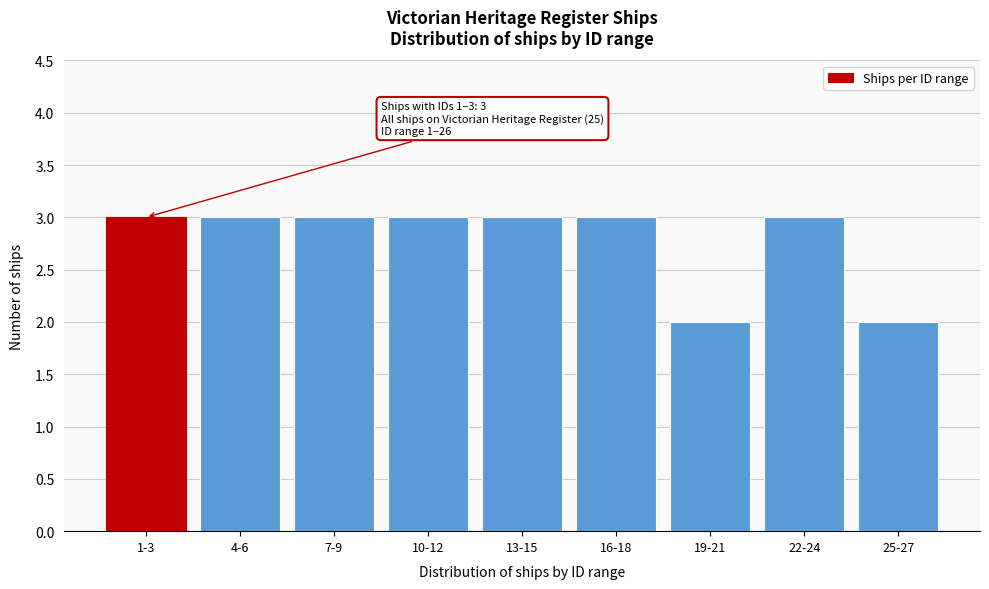

Reading right to left, what are all the values shown in this chart?

2	3	2	3	3	3	3	3	3